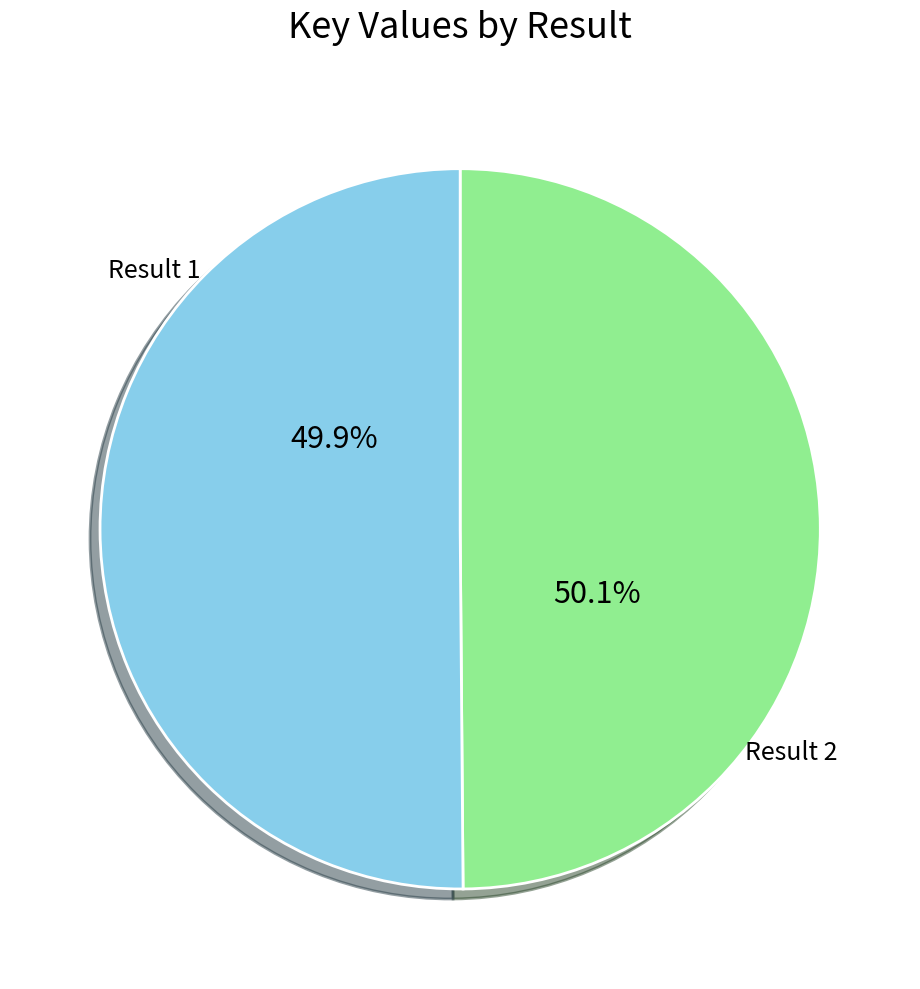

To the nearest percent, what portion does 1 represent?

50%